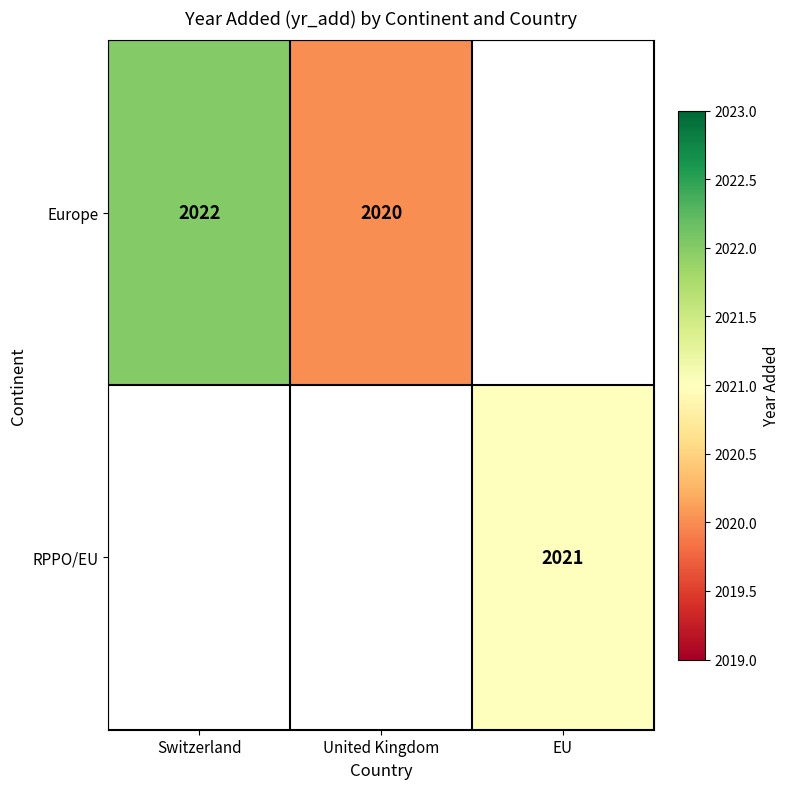

What is the minimum value shown in the chart?

2020.0